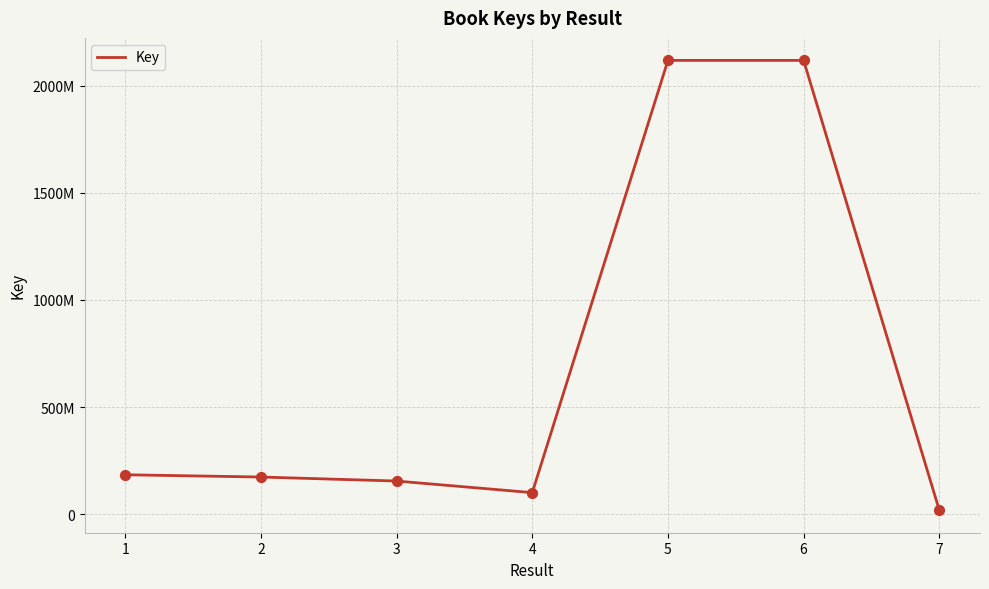

Is this an area chart (filled region under the line)?

No